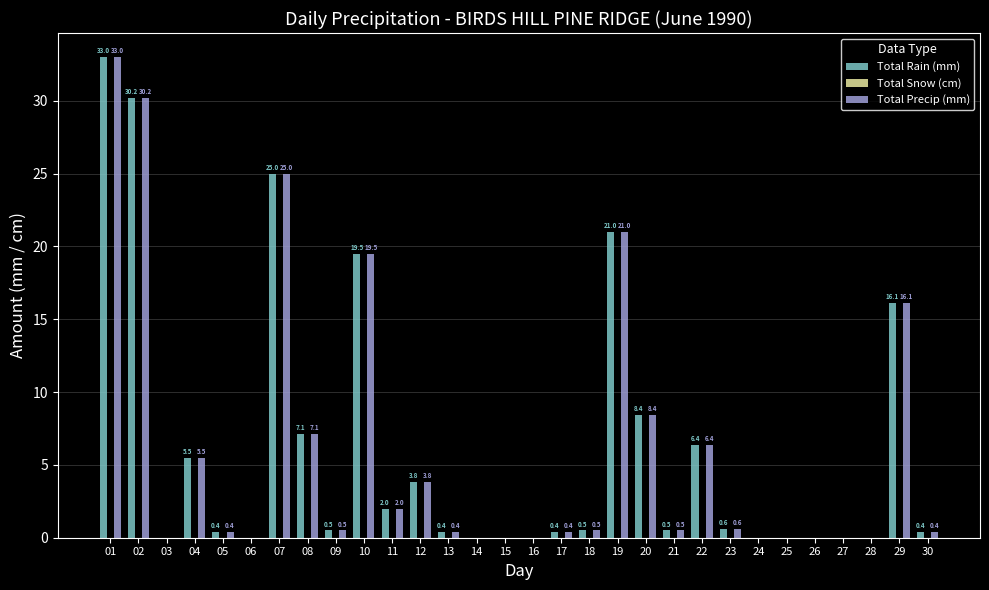

Is it true that Total Precip (mm) equals 8.4 at 20?

True